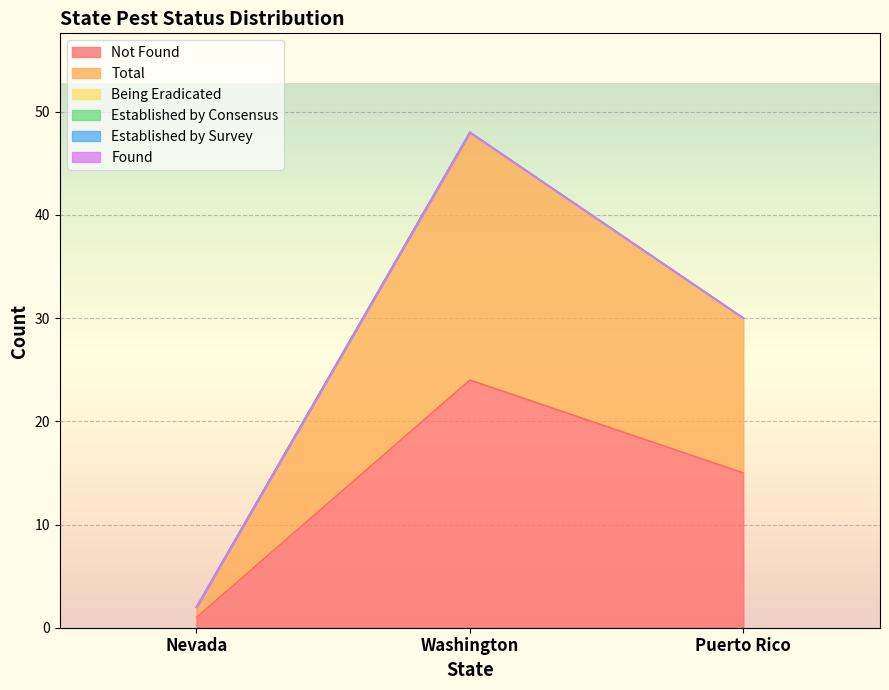

The Established by Consensus series shows 0 at Nevada. True or false?

True